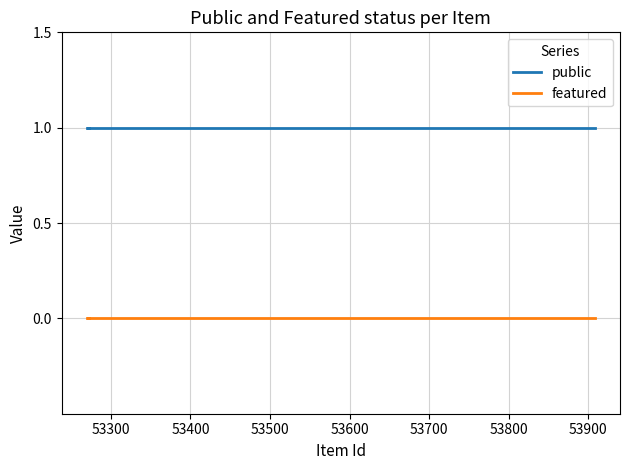

The value of public at 53200 is 1. True or false?

False